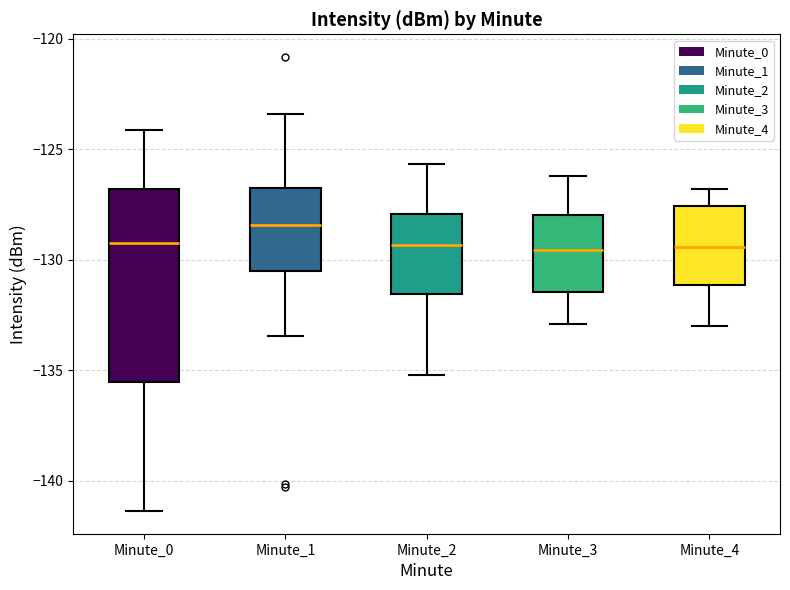

Reading left to right, transcribe this box plot: for each box, give where its median line is, the range the box spans, and where its two whiskers end, as read against the y-axis. The values are not printed on the chart, so give them approximately, as read against the axis.

Minute_0: median -129.5, box -135.5 to -127.0, whiskers -141.5 to -124.0
Minute_1: median -128.5, box -130.5 to -127.0, whiskers -133.5 to -123.5
Minute_2: median -129.5, box -131.5 to -128.0, whiskers -135.0 to -125.5
Minute_3: median -129.5, box -131.5 to -128.0, whiskers -133.0 to -126.0
Minute_4: median -129.5, box -131.0 to -127.5, whiskers -133.0 to -127.0